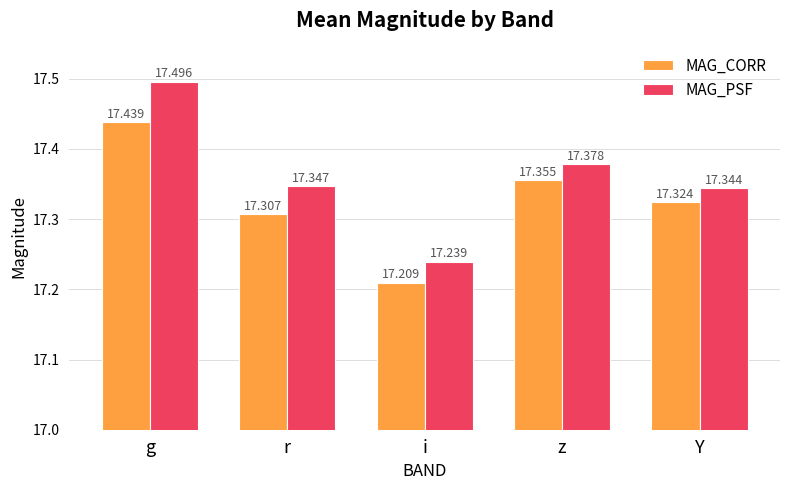

What is the sum of all MAG_CORR values?

86.6